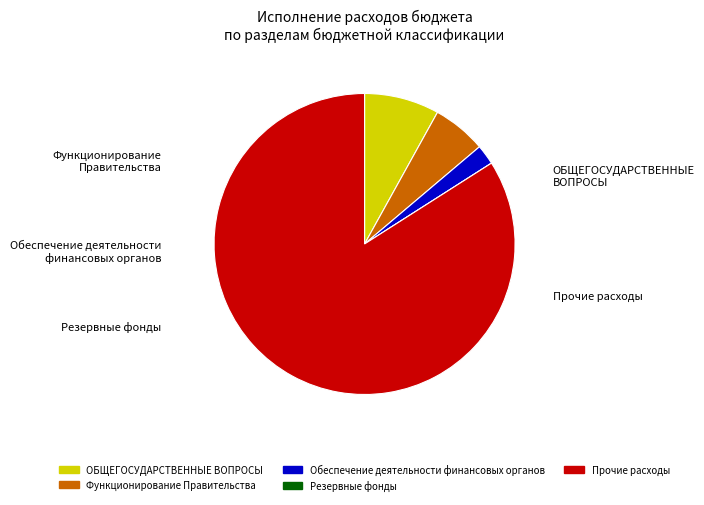

How many slices are in this pie chart?

5